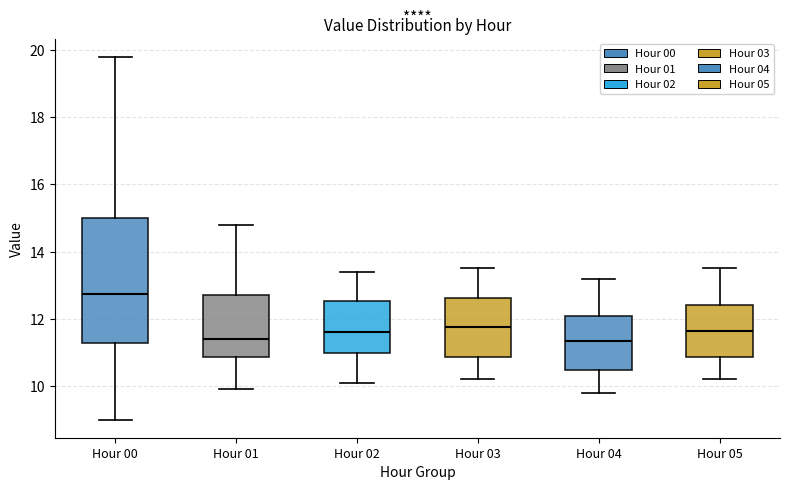

Where is the upper edge of the box for Hour 05 on the y-axis? The values are not printed on the chart, so give them approximately, as read against the axis.

12.4